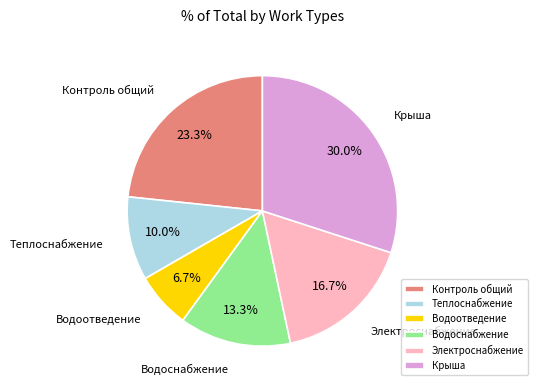

What is the total percentage of Контроль общий and Электроснабжение?

40.0%